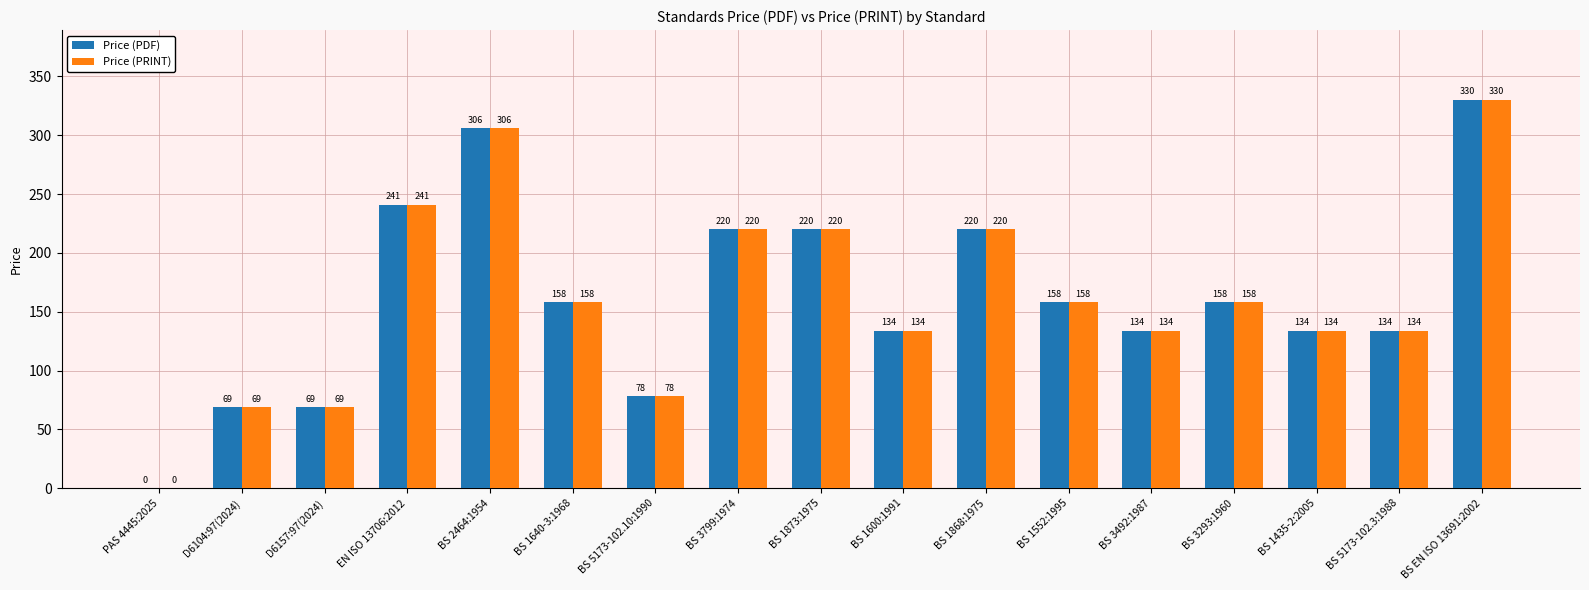

What is the maximum value for Price (PRINT)?

330.0